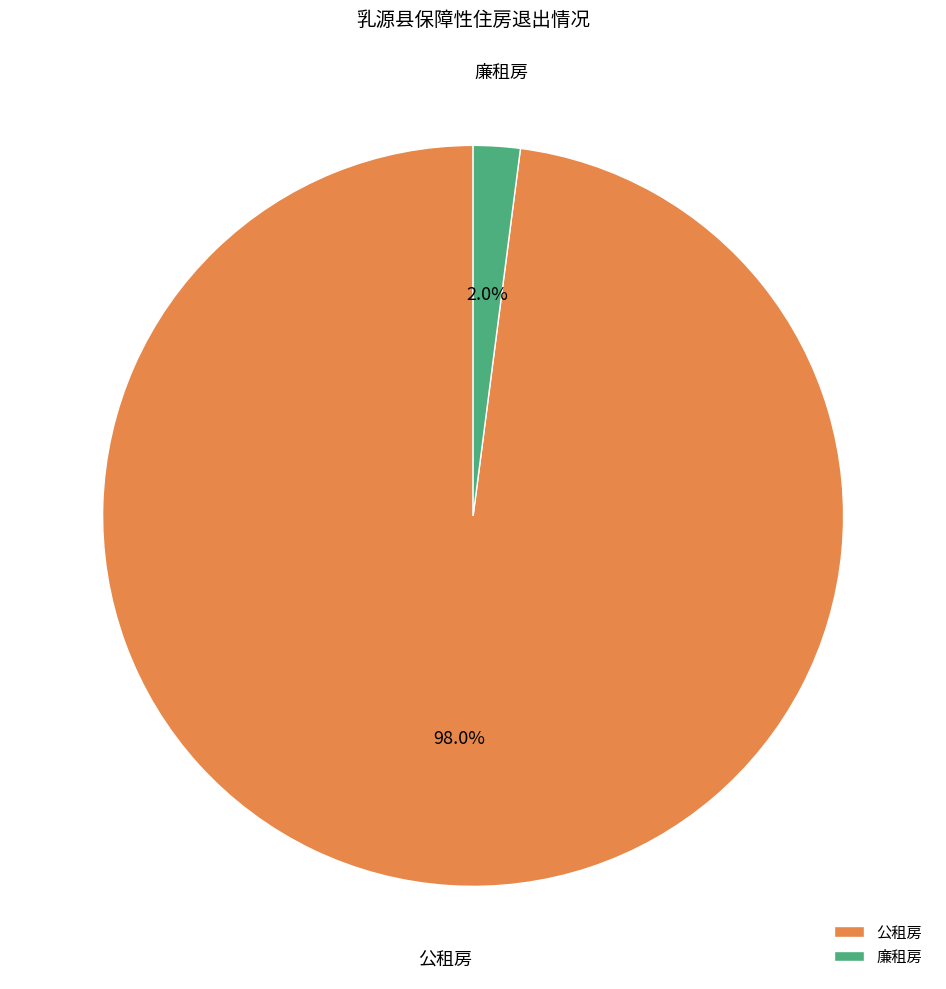

Which category has the biggest portion of the pie?

公租房